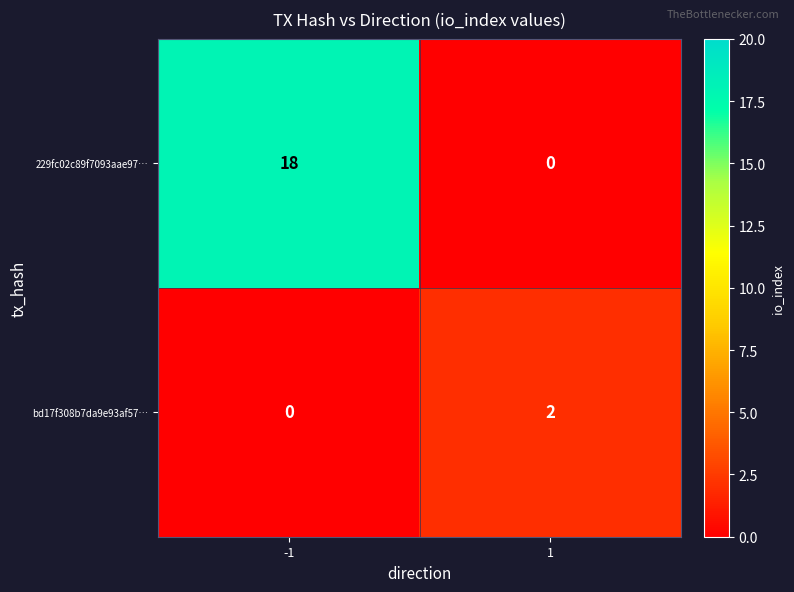

Reading right to left, transcribe all the data shown in this chart.

229fc02c89f7093aae97…: 0	18
bd17f308b7da9e93af57…: 2	0